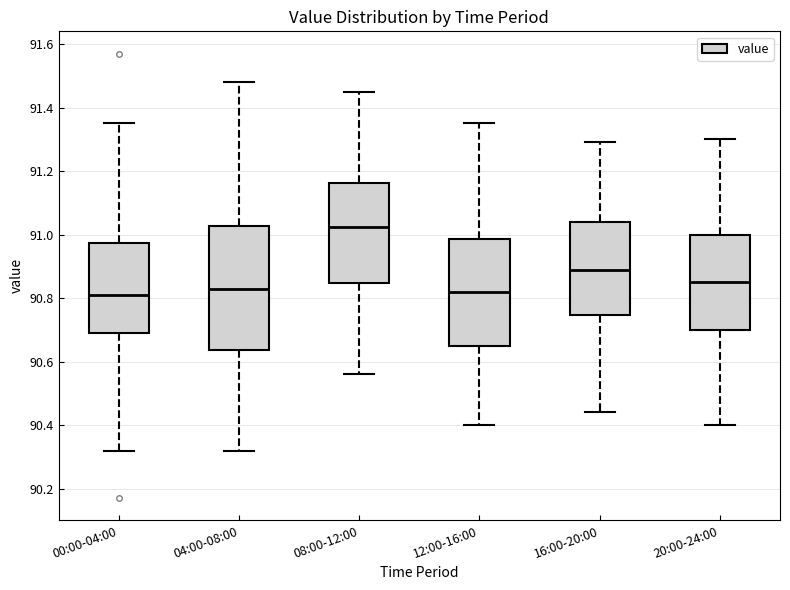

Which box has the highest median line?

08:00-12:00